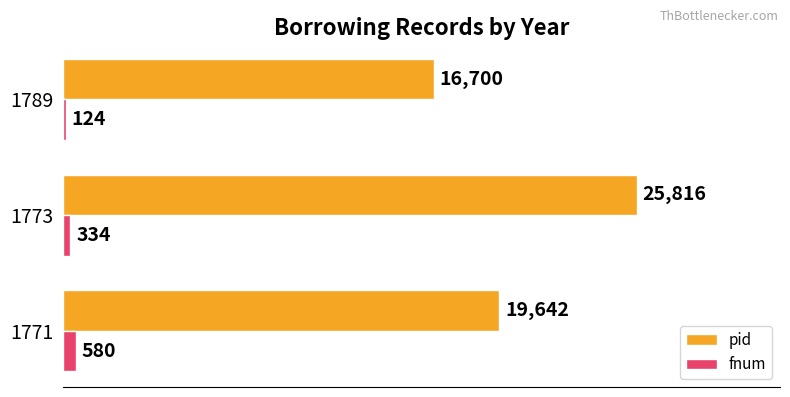

List the series in order of their overall mean, highest first.

pid, fnum